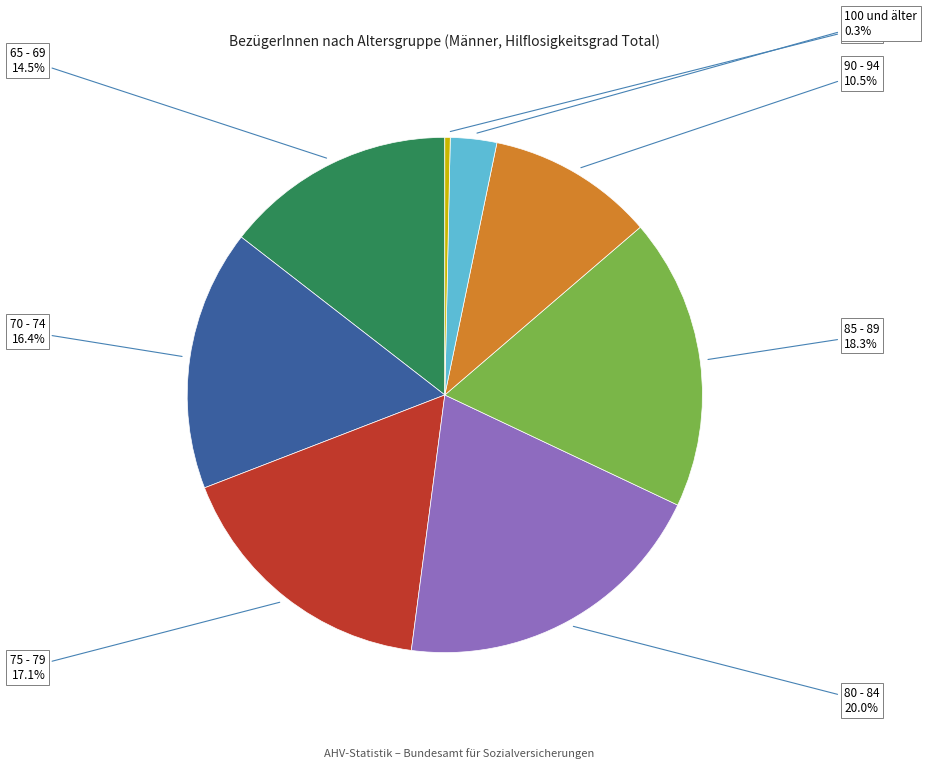

To the nearest percent, what is the difference between the 90 - 94 and 70 - 74 slice percentages?

6%